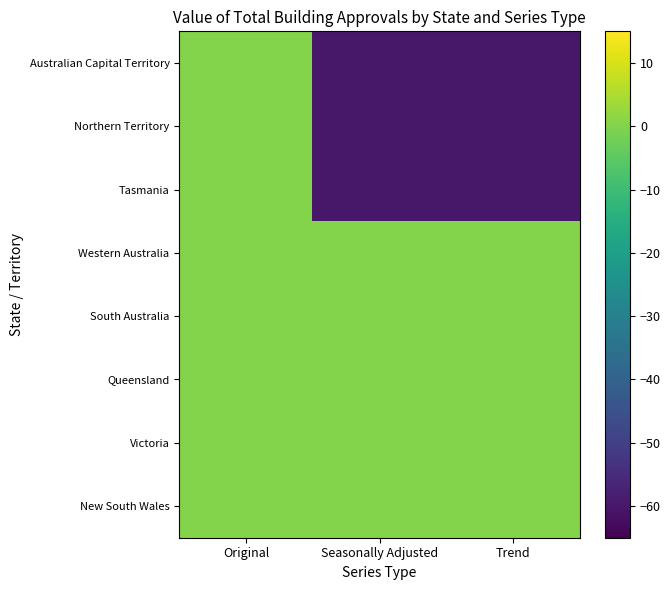

Reading right to left, extract all data points from this chart.

New South Wales: Trend=0	Seasonally Adjusted=0	Original=0
Victoria: Trend=0	Seasonally Adjusted=0	Original=0
Queensland: Trend=0	Seasonally Adjusted=0	Original=0
South Australia: Trend=0	Seasonally Adjusted=0	Original=0
Western Australia: Trend=0	Seasonally Adjusted=0	Original=0
Tasmania: Trend=-60	Seasonally Adjusted=-60	Original=0
Northern Territory: Trend=-60	Seasonally Adjusted=-60	Original=0
Australian Capital Territory: Trend=-60	Seasonally Adjusted=-60	Original=0